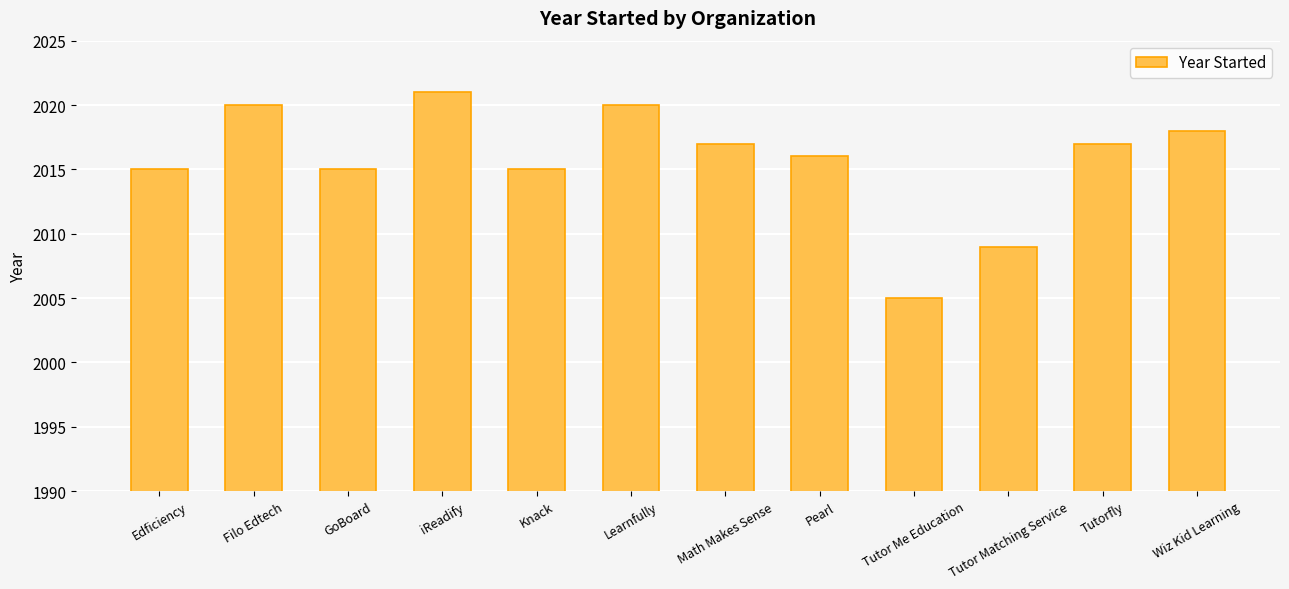

The value at Pearl is 2016. True or false?

True